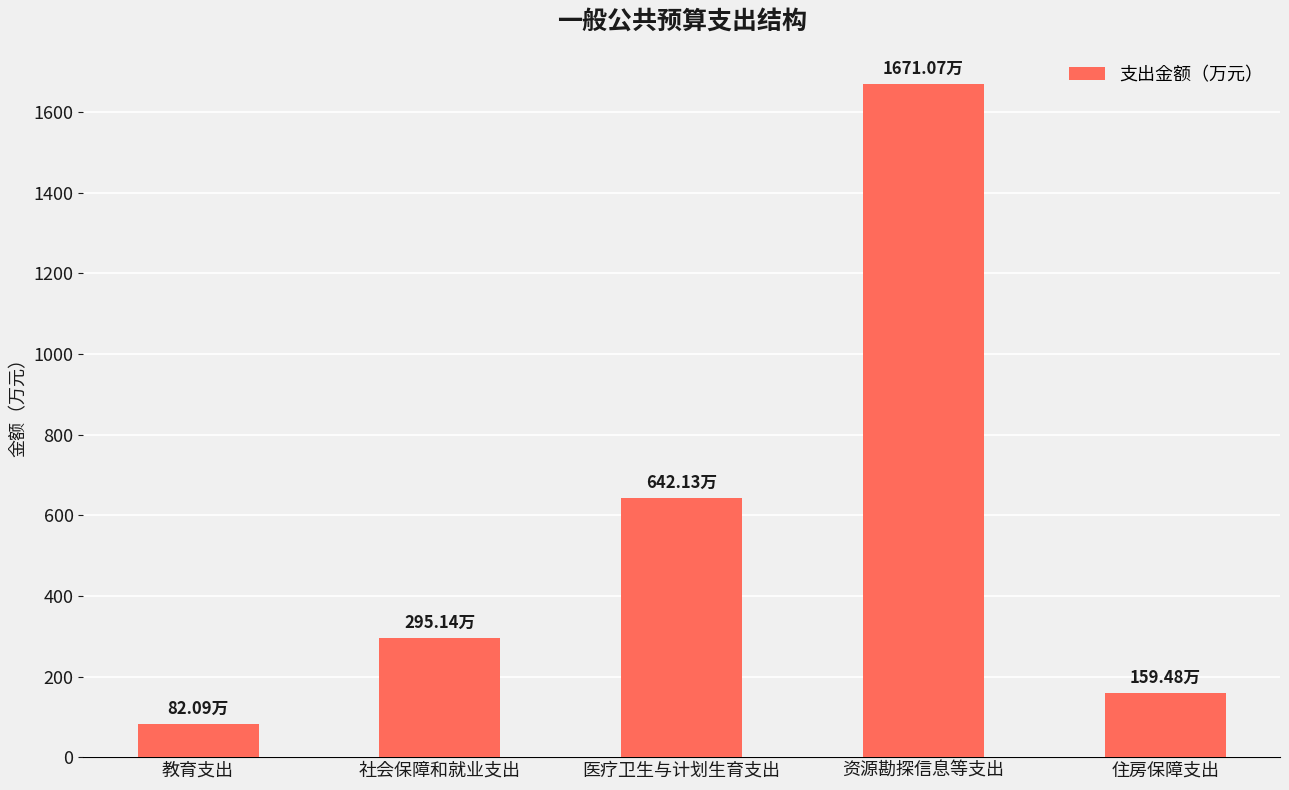

Reading right to left, transcribe all the data shown in this chart.

159.5	1671.1	642.1	295.1	82.1